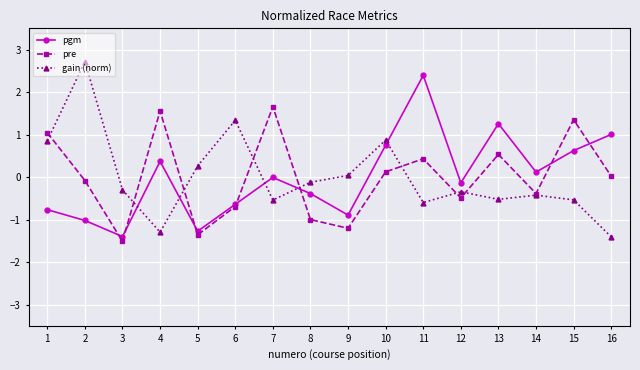

Does the chart display data point markers on the line(s)?

Yes